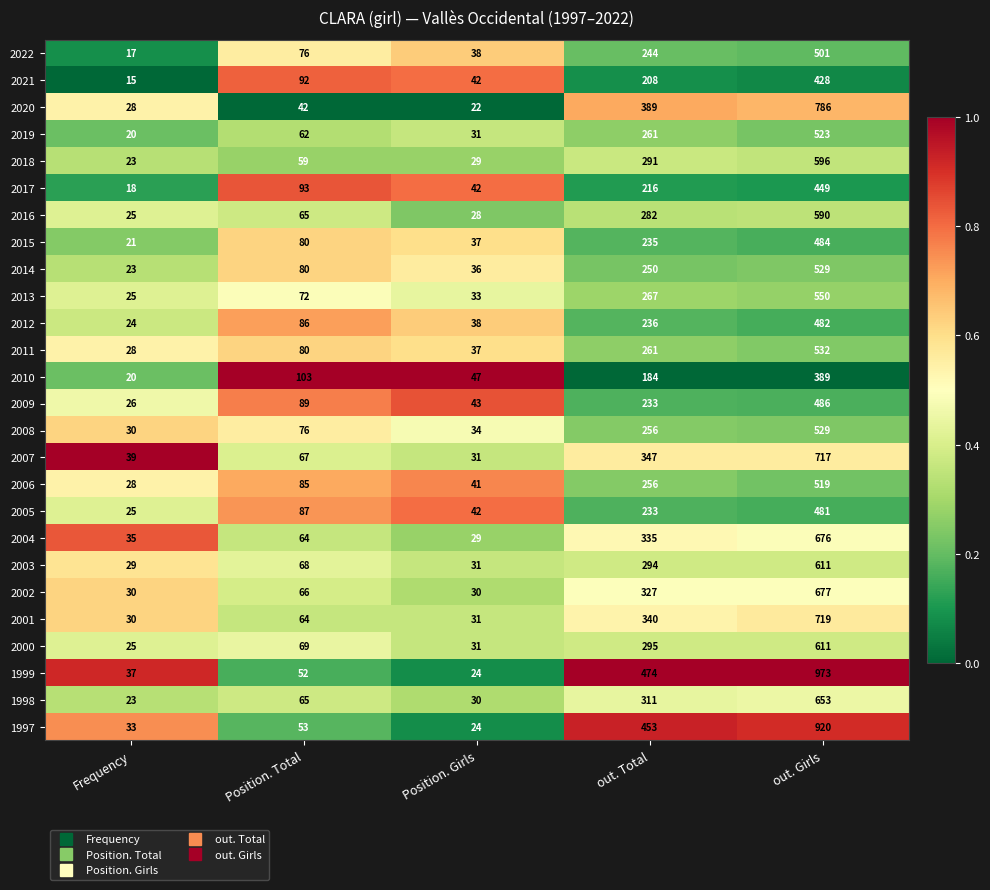

The 2008 series shows 76 at Position. Total. True or false?

True